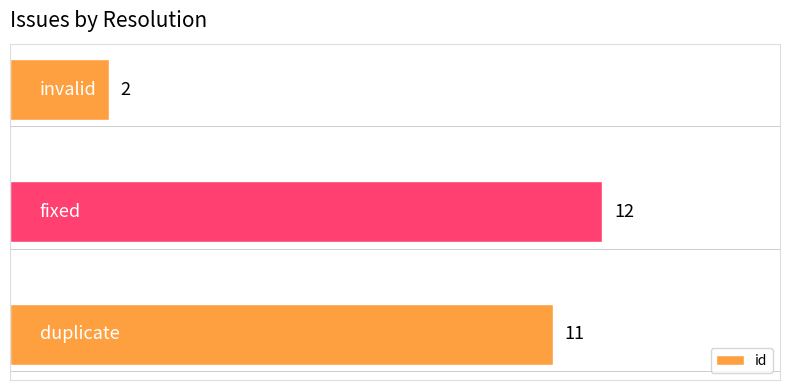

How many values are between 2 and 12?

3